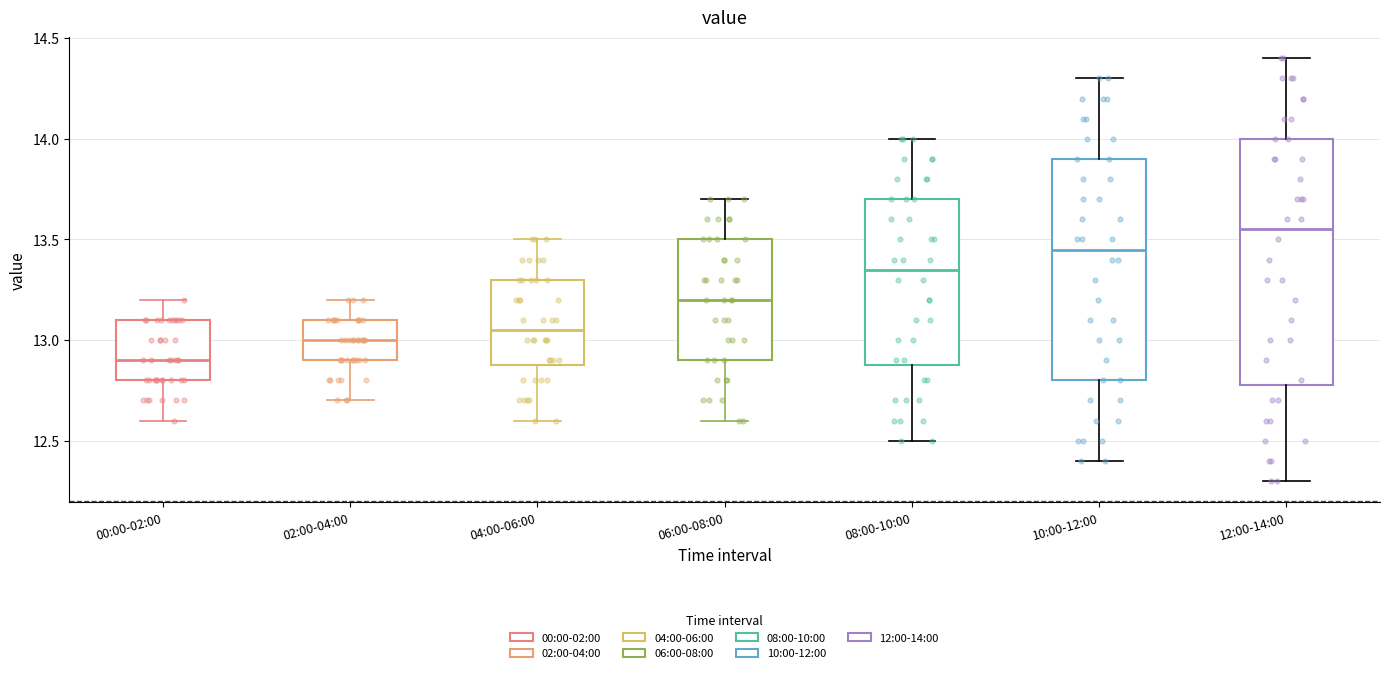

Reading left to right, read every box against the y-axis: the position of its median line, the range the box covers, and the ends of its whiskers. The values are not printed on the chart, so give them approximately, as read against the axis.

00:00-02:00: median 12.90, box 12.80 to 13.10, whiskers 12.60 to 13.20
02:00-04:00: median 13.00, box 12.90 to 13.10, whiskers 12.70 to 13.20
04:00-06:00: median 13.05, box 12.90 to 13.30, whiskers 12.60 to 13.50
06:00-08:00: median 13.20, box 12.90 to 13.50, whiskers 12.60 to 13.70
08:00-10:00: median 13.35, box 12.90 to 13.70, whiskers 12.50 to 14.00
10:00-12:00: median 13.45, box 12.80 to 13.90, whiskers 12.40 to 14.30
12:00-14:00: median 13.55, box 12.80 to 14.00, whiskers 12.30 to 14.40